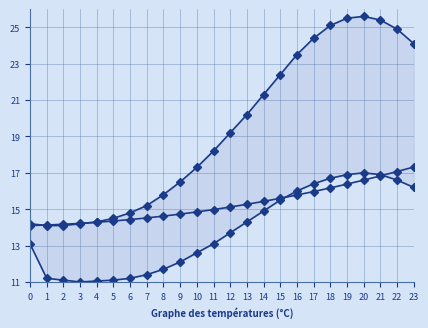

Between which two adjacent categories do Max and Temperature (°C) first intersect?

0 and 1